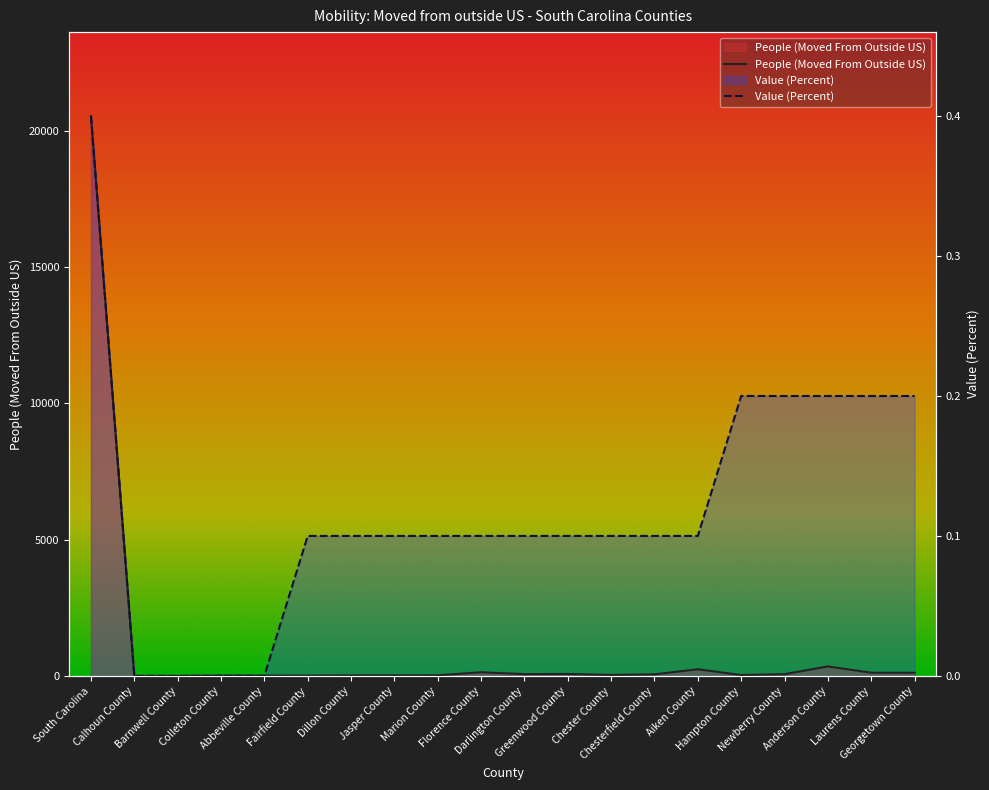

What is the sum of the Value (Percent) values at Barnwell County and Jasper County?

5136